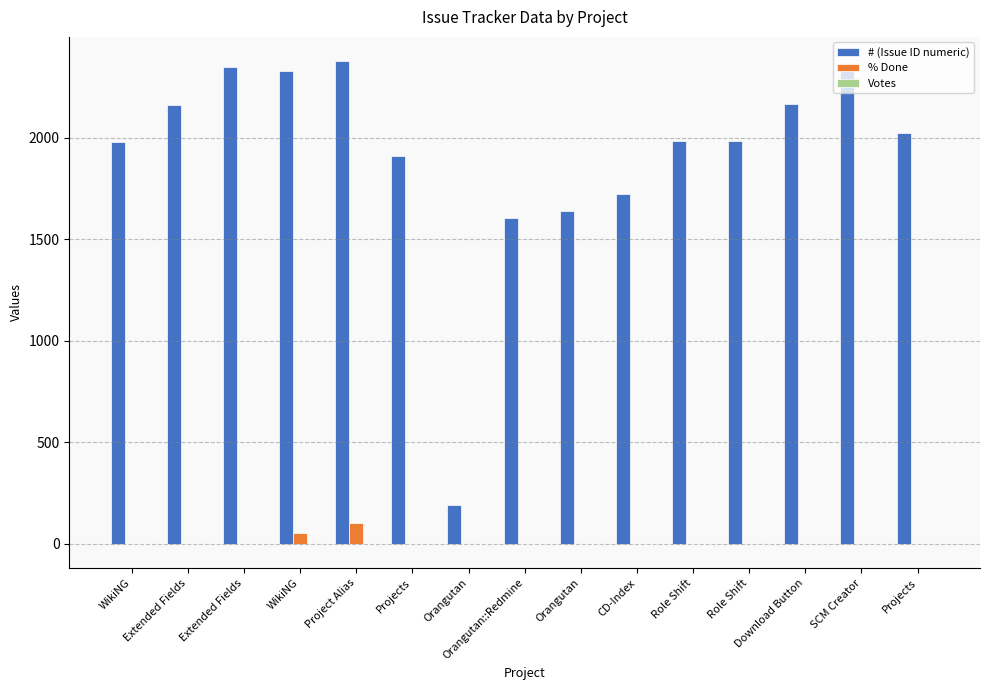

Are the bars grouped side by side (vs. stacked)?

Yes